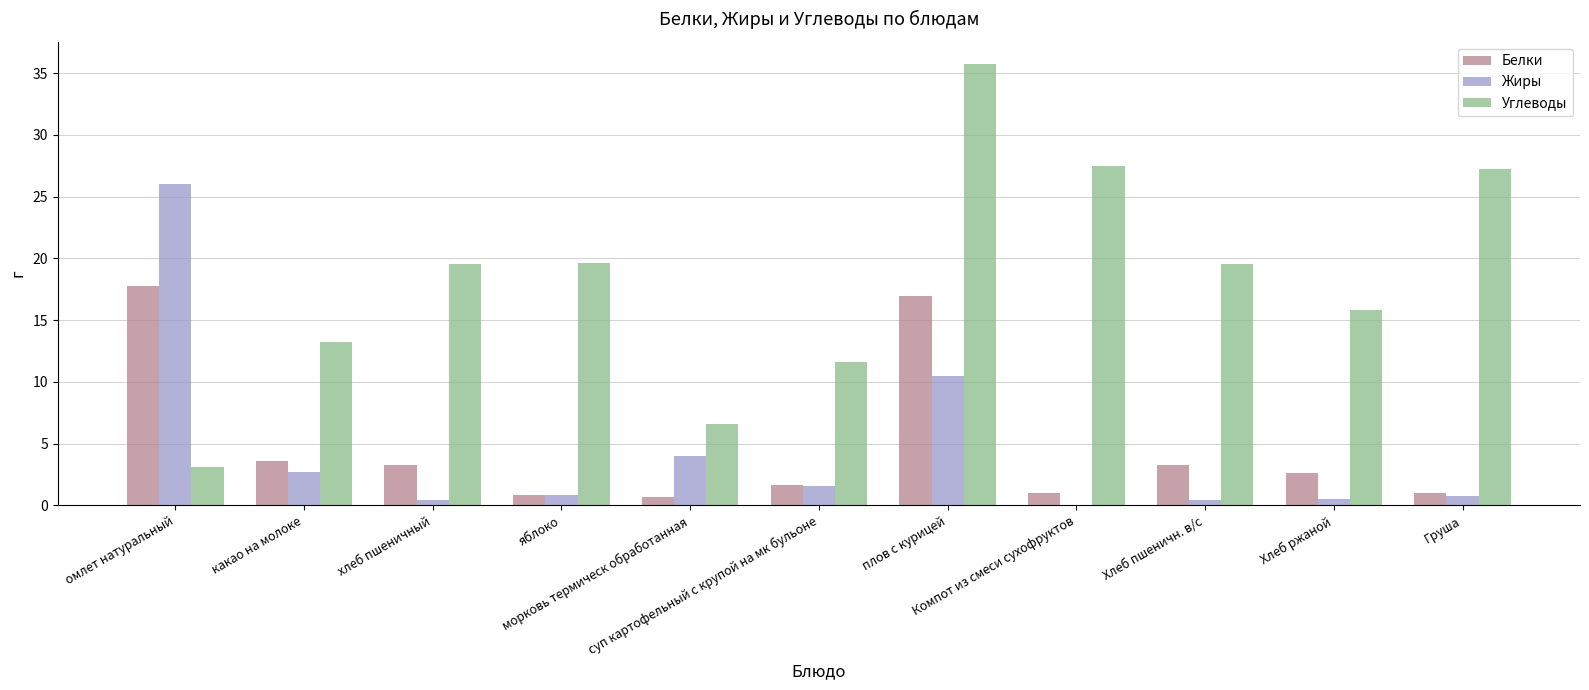

What is the highest value of the Жиры series?

26.0